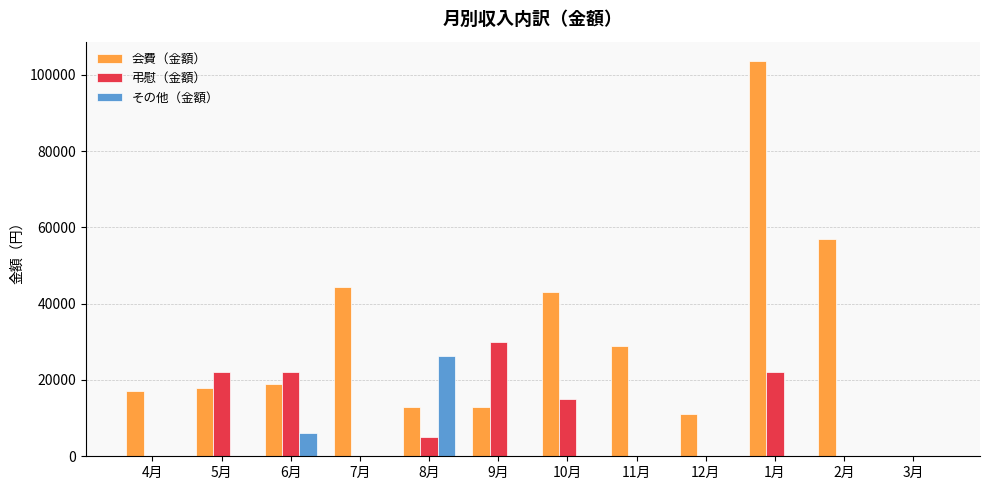

How many categories are shown in the chart?

12